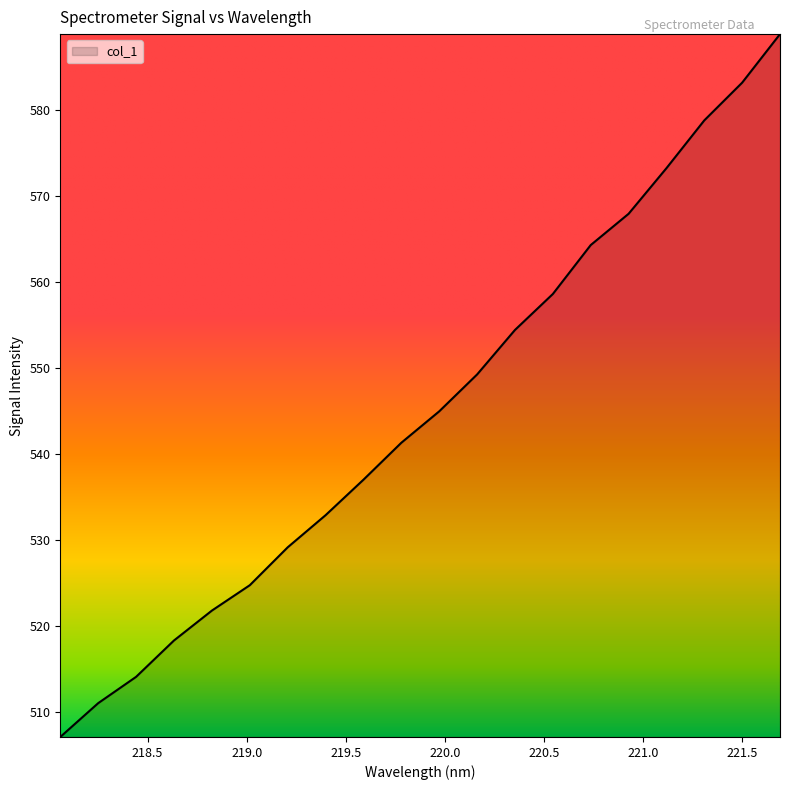

What is the difference between the maximum and minimum values?

81.7